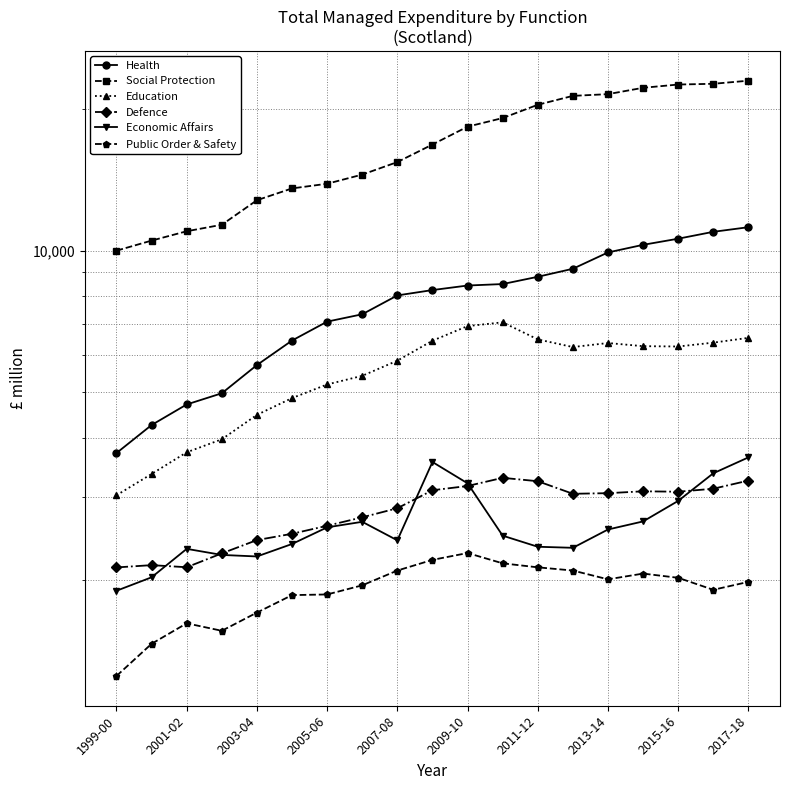

True or false: Social Protection has a value of 23304 at 2013-14.

False